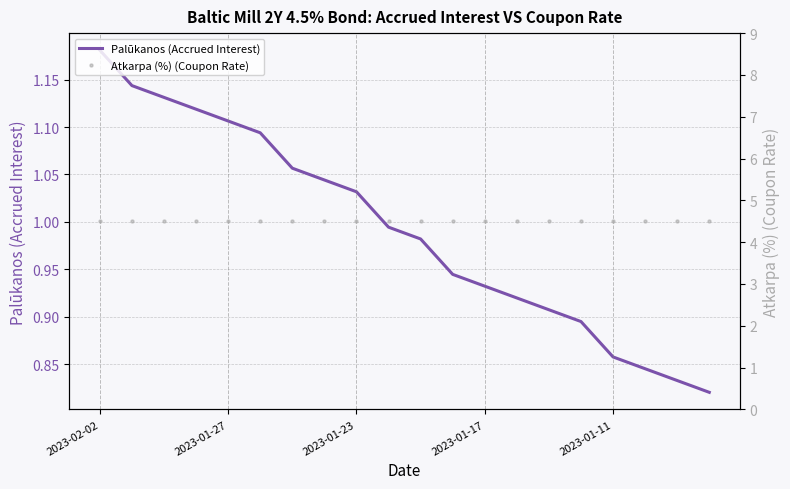

Which series has the largest total across all categories?

Atkarpa (%) (Coupon Rate)